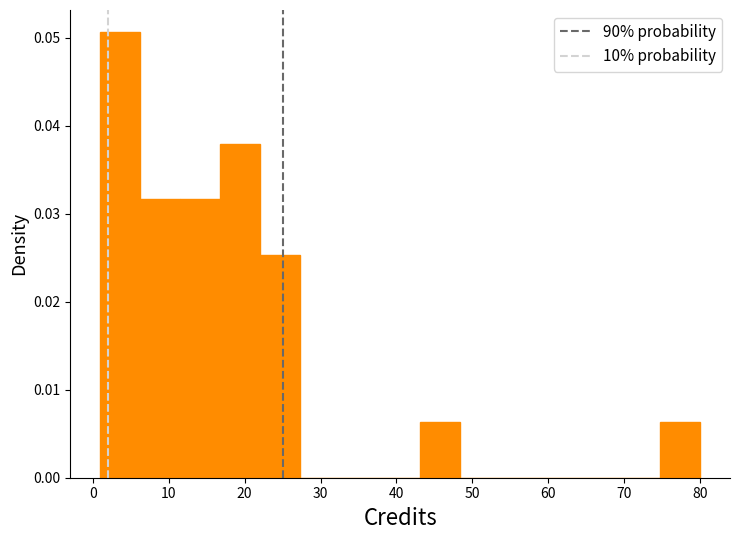

How tall is the bar that spans 12 to 17 on the x-axis? Neither the bar edges nor the heights are printed on the chart, so give them approximately, as read against the axes.

0.032